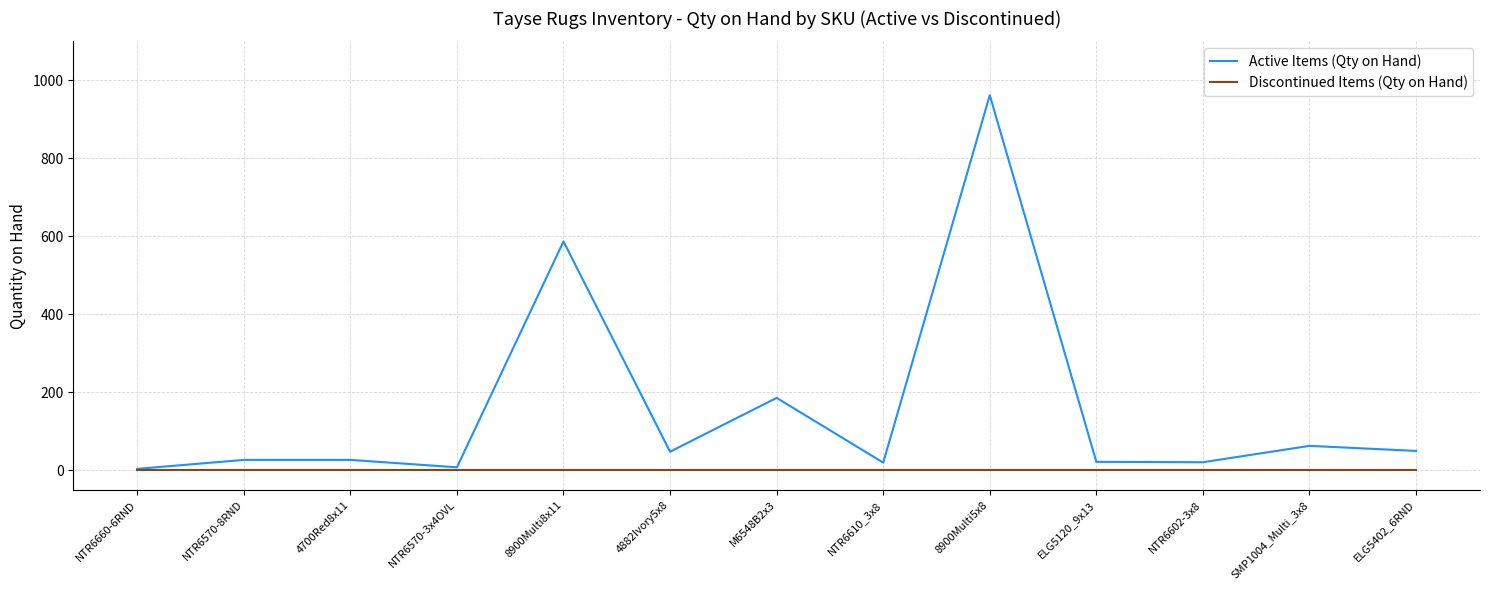

True or false: Active Items (Qty on Hand) has a value of 8 at NTR6570-3x4OVL.

True